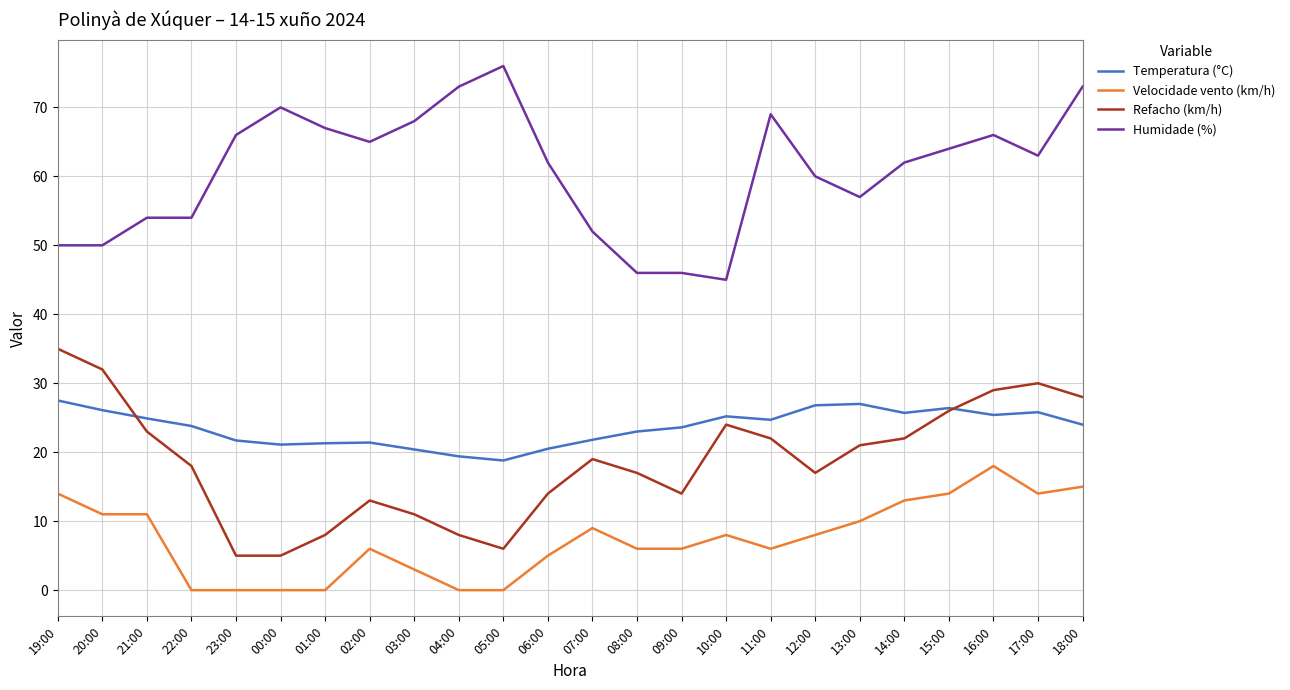

What is the sum of the Temperatura (°C) values at 22:00 and 04:00?

43.2